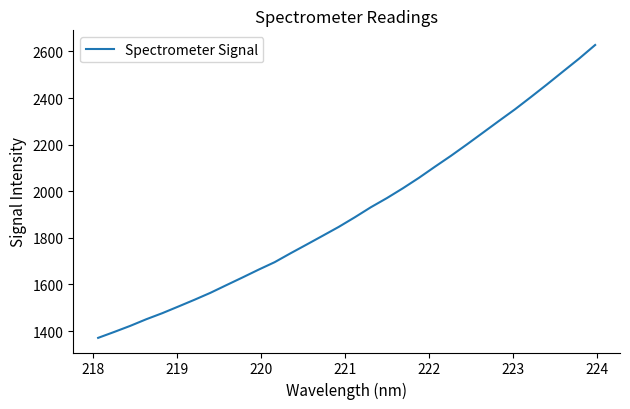

What is the difference between the maximum and minimum values?

1256.9